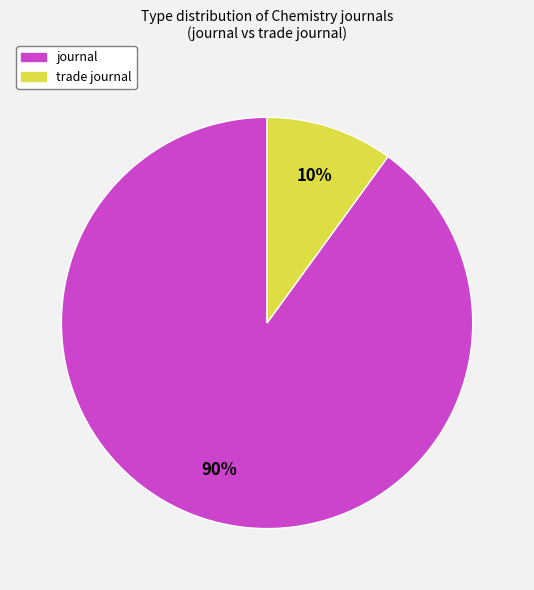

Which slice is the smallest?

trade journal